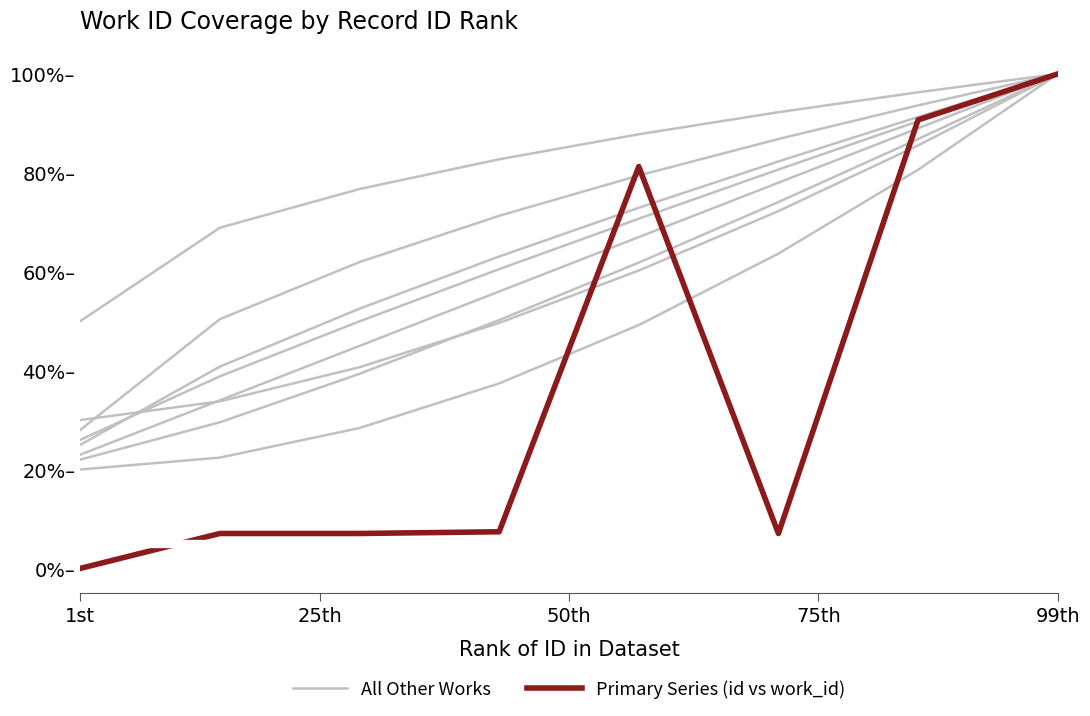

Reading right to left, transcribe all the data shown in this chart.

All Other Works: 1.0	1.0	0.9	0.9	0.8	0.8	0.7	0.5
Primary Series (id vs work_id): 1.0	0.9	0.1	0.8	0.1	0.1	0.1	0.0